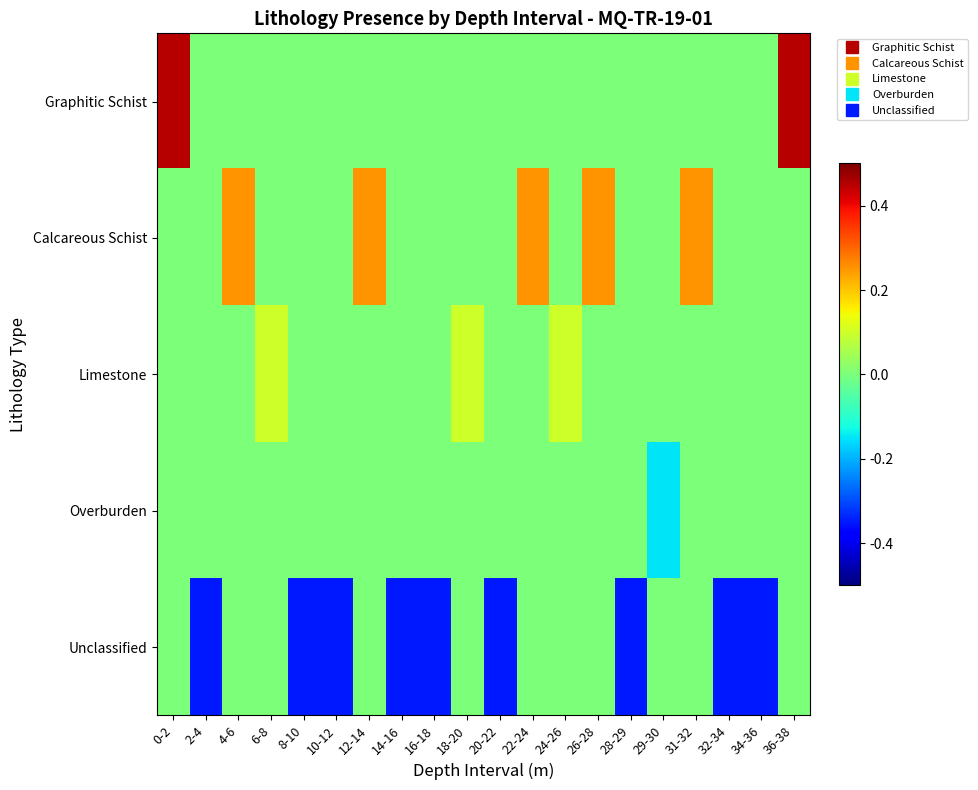

What is the total value across all series at 22-24?

0.2